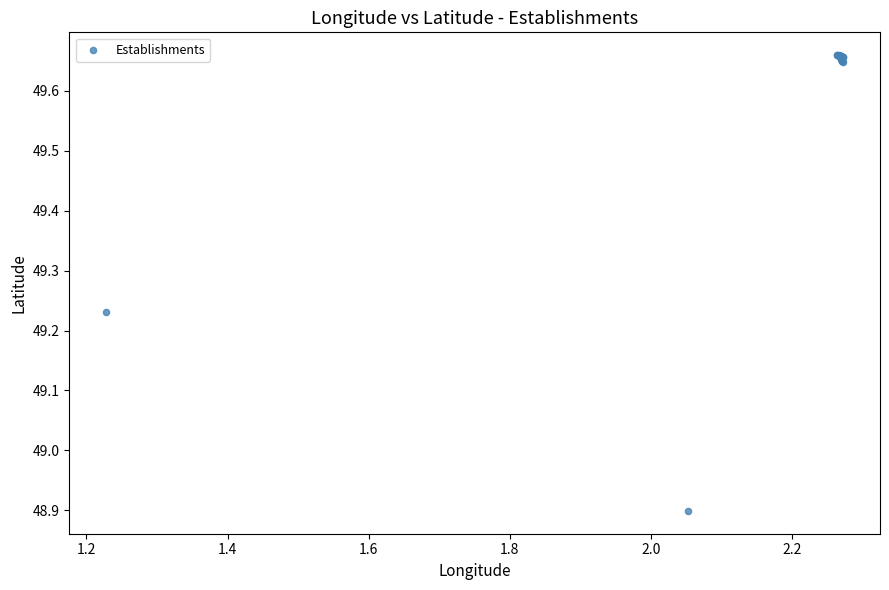

What Y value in the scatter plot is closest to 49?

48.9